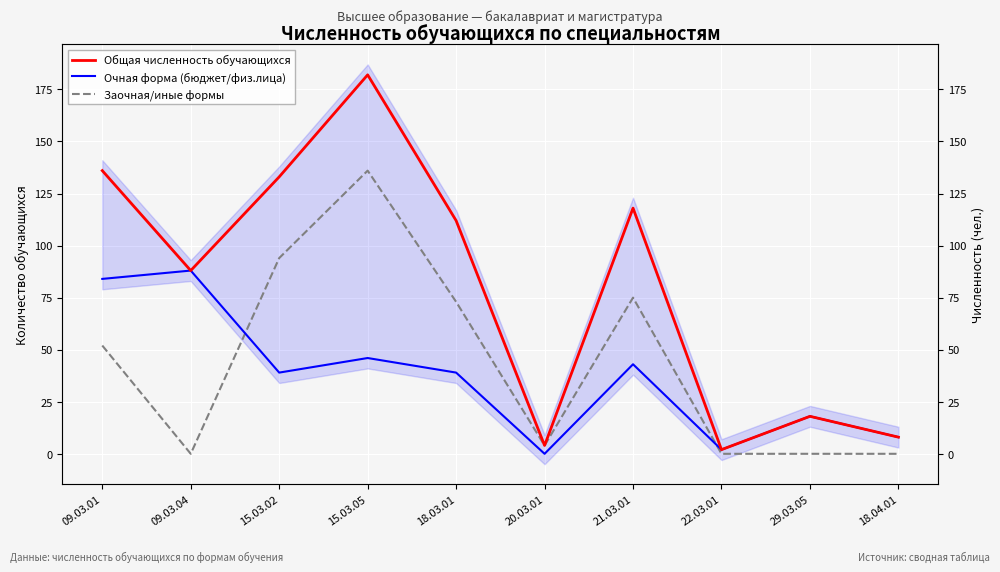

True or false: Заочная/иные формы has more than 0 interior local peaks.

True